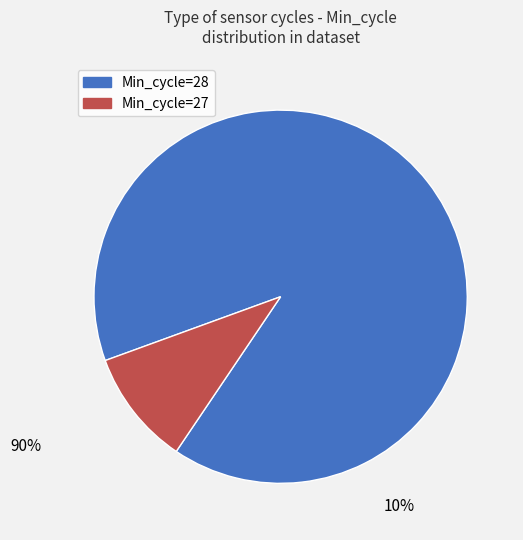

Is there any slice that represents more than half of the pie?

Yes